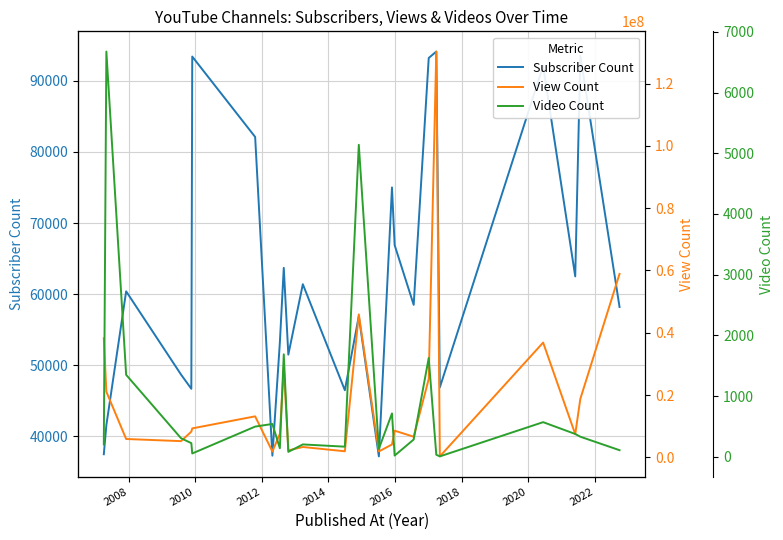

What is the maximum value for Subscriber Count?

94100